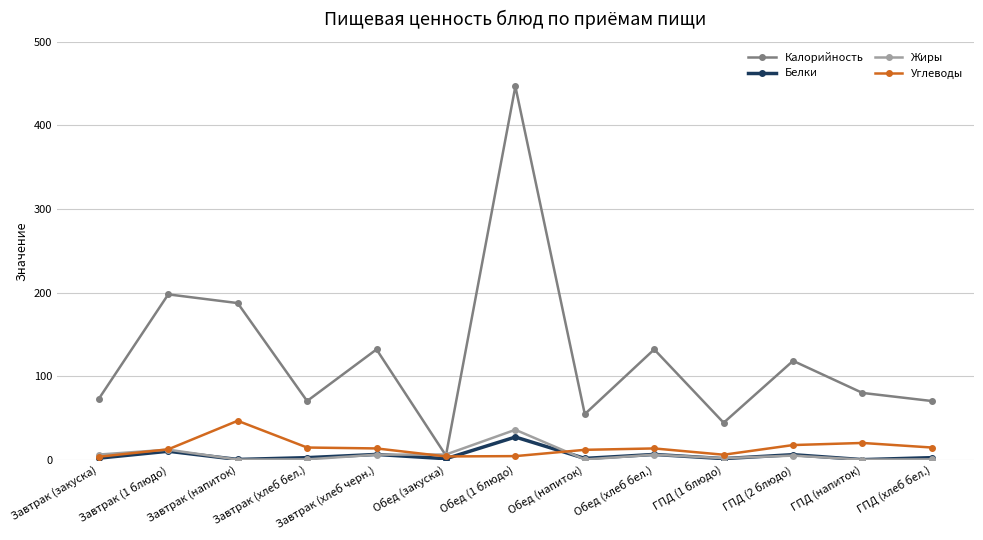

Which series has the largest range (max minus min)?

Калорийность